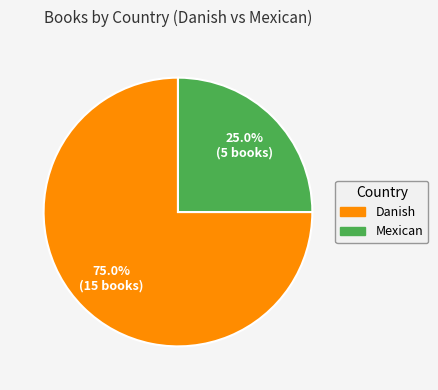

How many segments does this pie chart have?

2